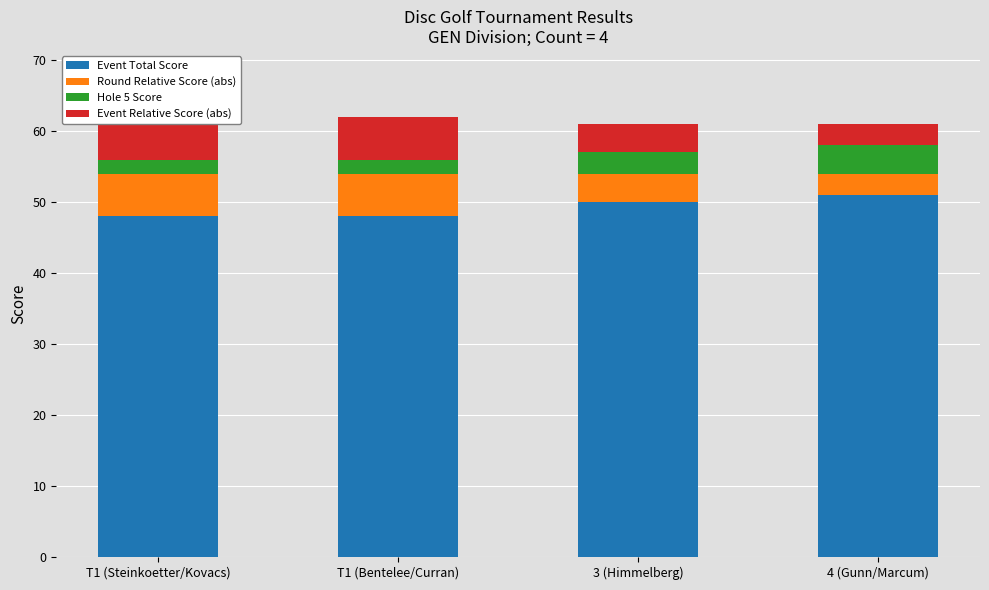

What is the difference between the Event Total Score values at 4 (Gunn/Marcum) and T1 (Steinkoetter/Kovacs)?

3